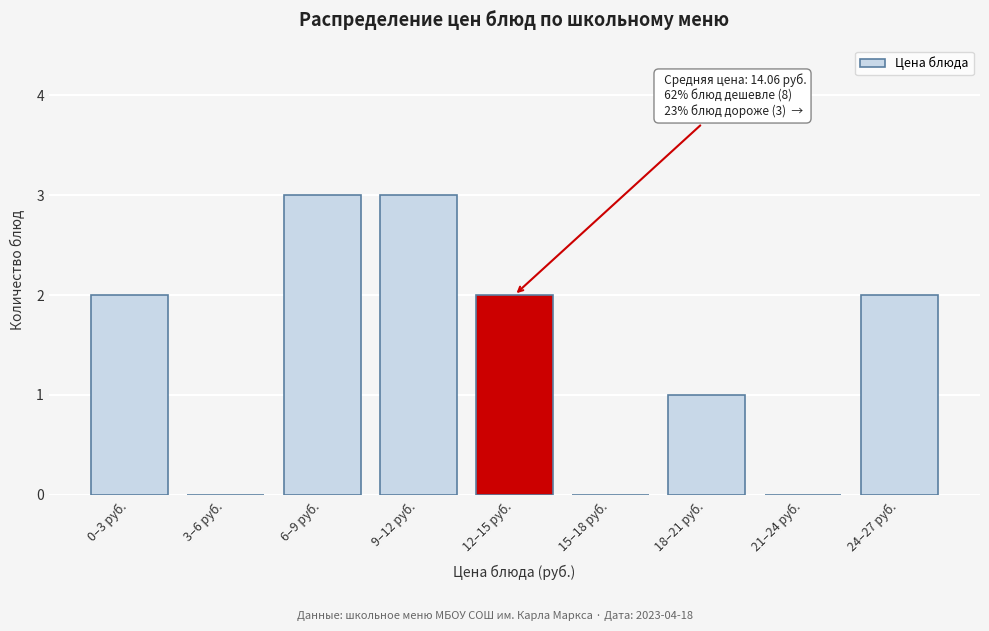

Reading left to right, extract all data points from this chart.

0–3 руб.=2	3–6 руб.=0	6–9 руб.=3	9–12 руб.=3	12–15 руб.=2	15–18 руб.=0	18–21 руб.=1	21–24 руб.=0	24–27 руб.=2